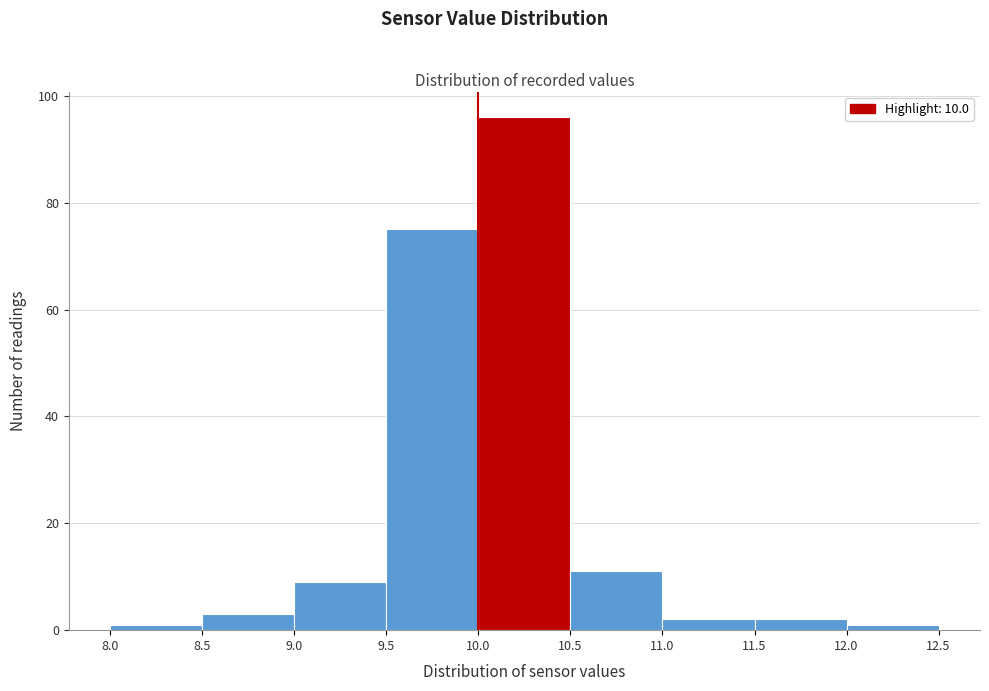

Reading left to right, list every bar in this chart as the range it spans on the x-axis followed by its height. The values are not printed on the chart, so give them approximately, as read against the axis.

8.0 to 8.5: under 2
8.5 to 9.0: 4
9.0 to 9.5: 10
9.5 to 10.0: 76
10.0 to 10.5: 96
10.5 to 11.0: 12
11.0 to 11.5: 2
11.5 to 12.0: 2
12.0 to 12.5: under 2